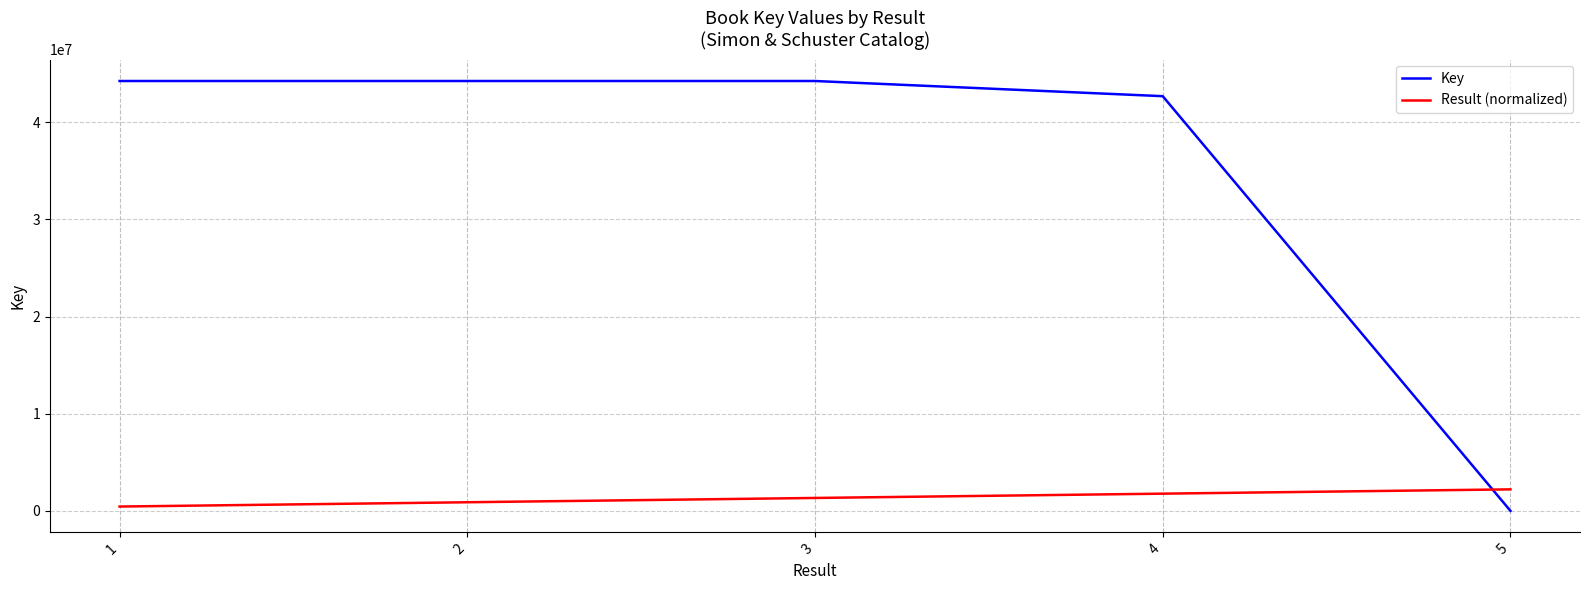

The Key series shows 44254507.0 at 1. True or false?

True